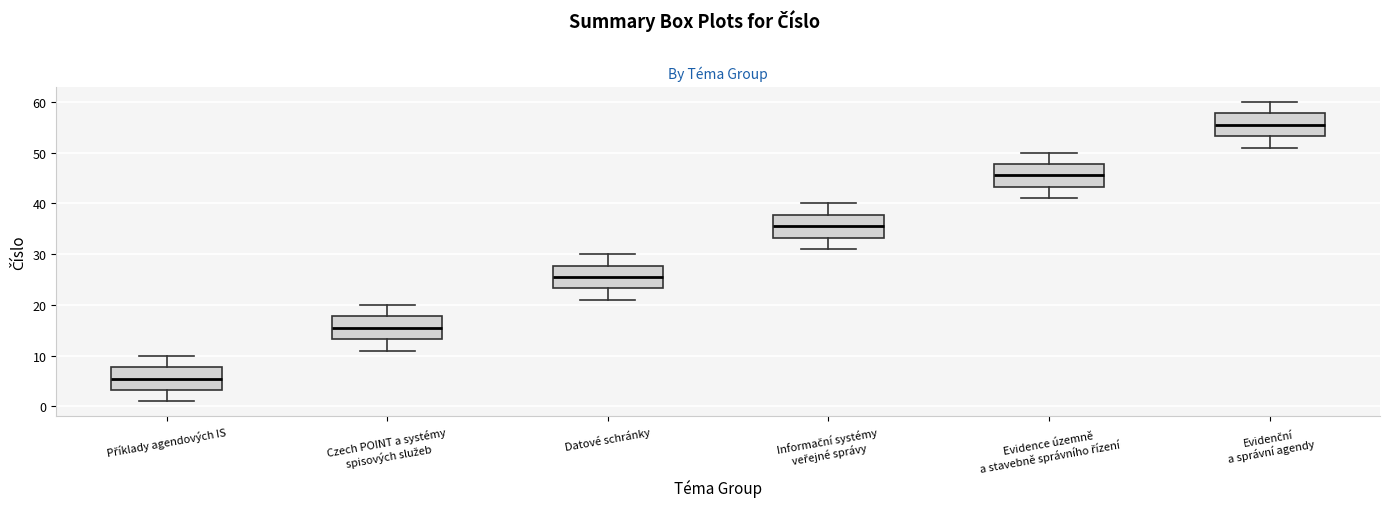

Reading left to right, transcribe this box plot: for each box, give where its median line is, the range the box spans, and where its two whiskers end, as read against the y-axis. The values are not printed on the chart, so give them approximately, as read against the axis.

Příklady agendových IS: median 6, box 3 to 8, whiskers 1 to 10
Czech POINT a systémy spisových služeb: median 16, box 13 to 18, whiskers 11 to 20
Datové schránky: median 26, box 23 to 28, whiskers 21 to 30
Informační systémy veřejné správy: median 36, box 33 to 38, whiskers 31 to 40
Evidence územně a stavebně správního řízení: median 46, box 43 to 48, whiskers 41 to 50
Evidenční a správní agendy: median 56, box 53 to 58, whiskers 51 to 60